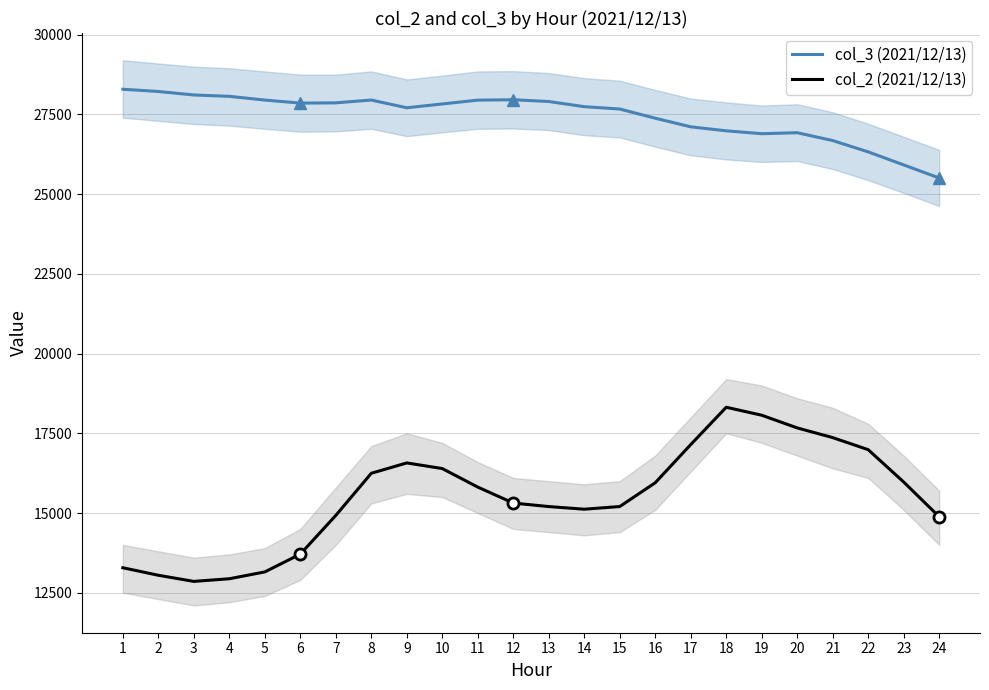

How many values in the col_3 (2021/12/13) series are below 27830?

12